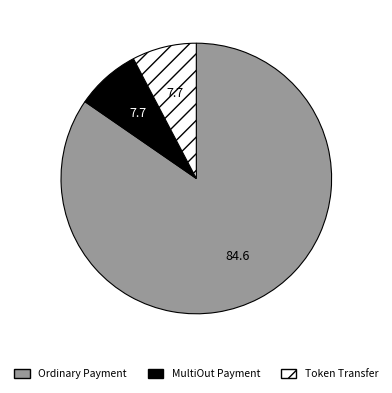

Combined, do MultiOut Payment and Ordinary Payment account for over 50%?

Yes